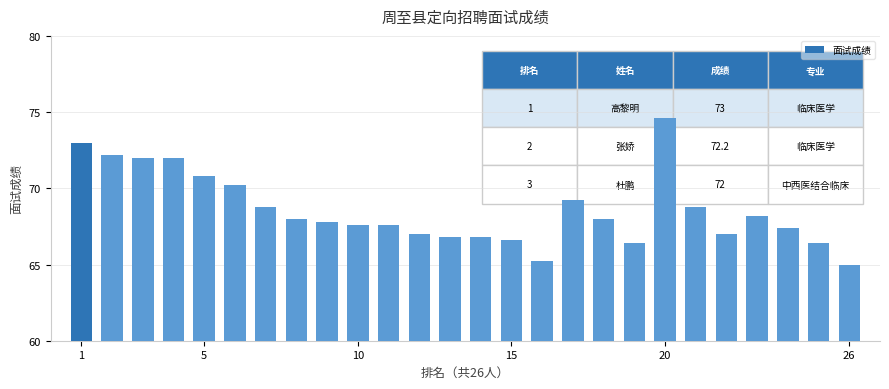

Reading left to right, what are all the values shown in this chart?

73.0	72.2	72.0	72.0	70.8	70.2	68.8	68.0	67.8	67.6	67.6	67.0	66.8	66.8	66.6	65.2	69.2	68.0	66.4	74.6	68.8	67.0	68.2	67.4	66.4	65.0